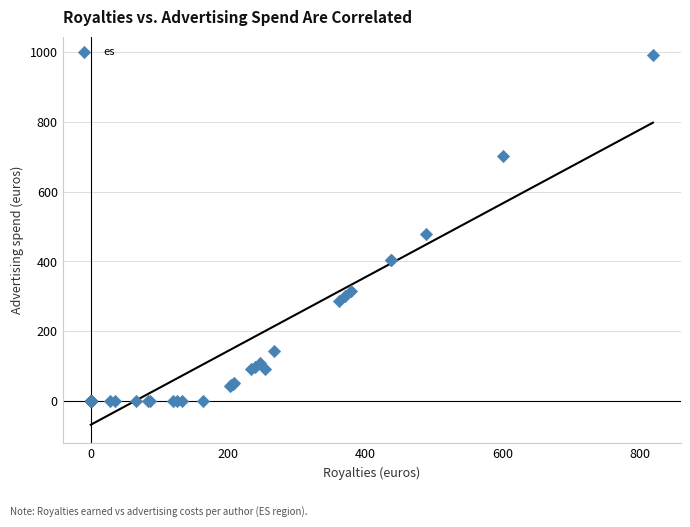

What Y value in the scatter plot is closest to 495?

477.5